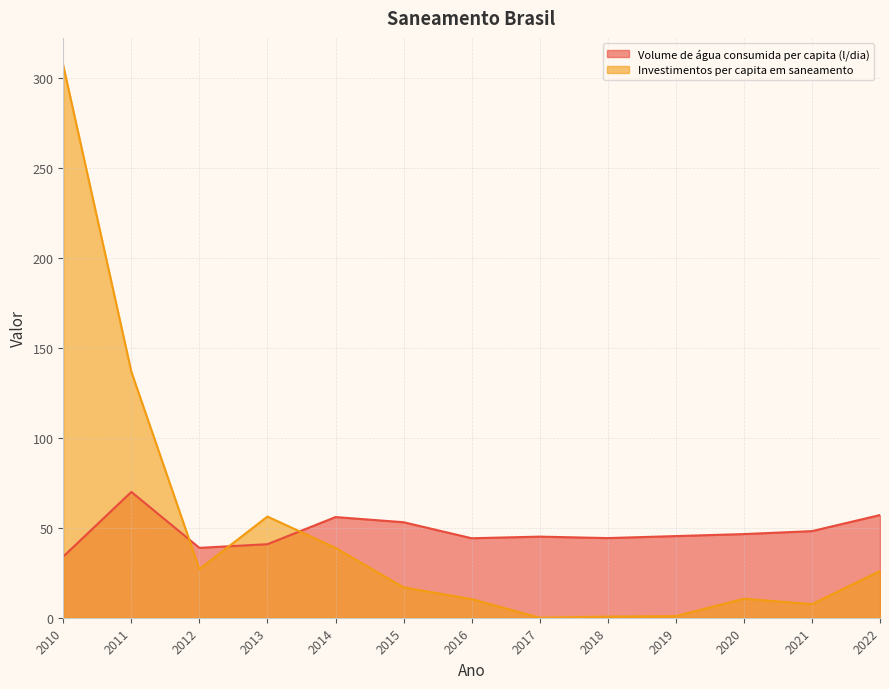

Which has a higher value, 2017 or 2010?

2017